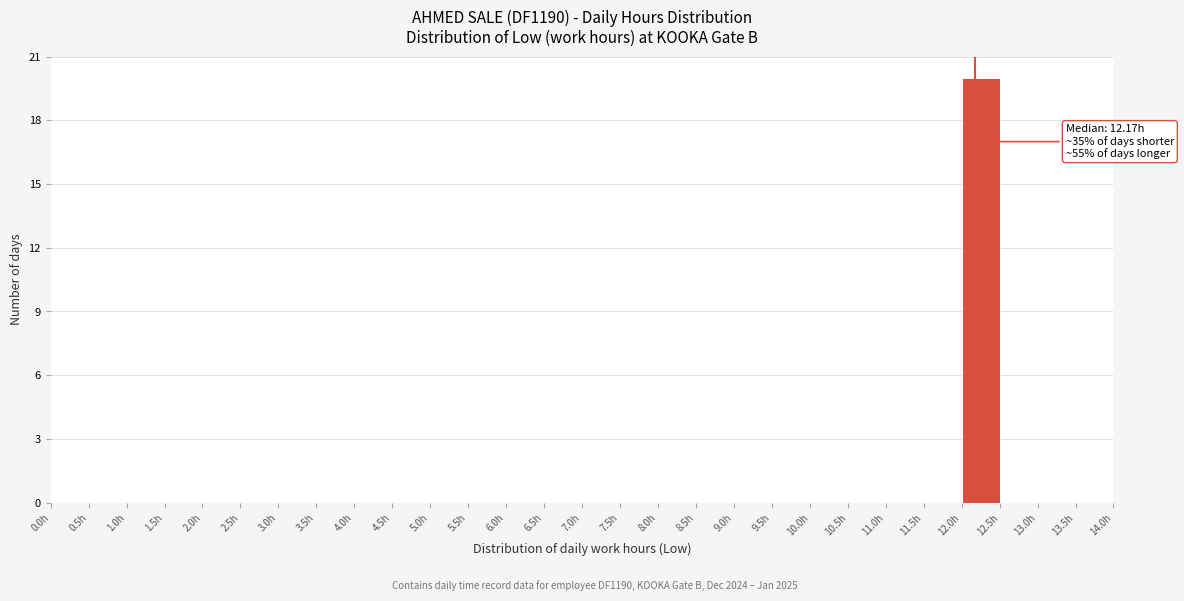

Which range on the x-axis has the tallest bar?

12.0 to 12.5